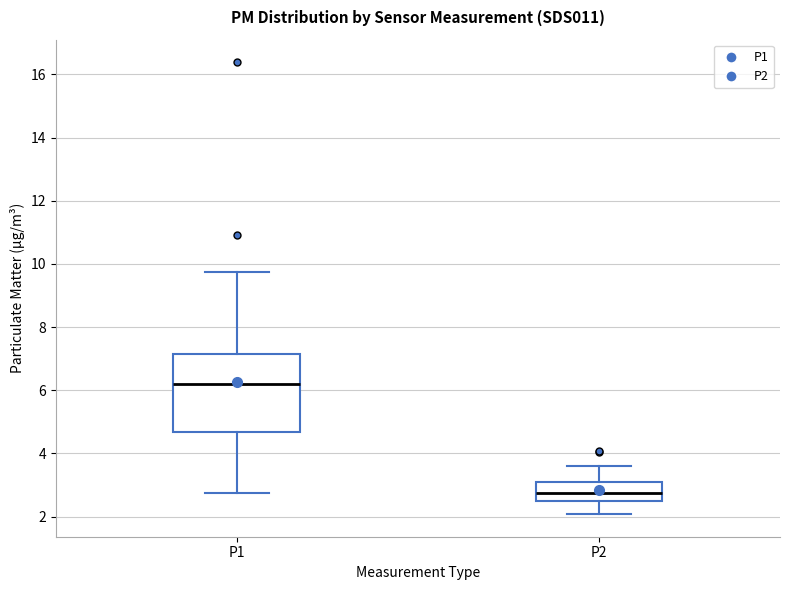

Reading left to right, transcribe this box plot: for each box, give where its median line is, the range the box spans, and where its two whiskers end, as read against the y-axis. The values are not printed on the chart, so give them approximately, as read against the axis.

P1: median 6.2, box 4.6 to 7.2, whiskers 2.8 to 9.8
P2: median 2.8, box 2.6 to 3.2, whiskers 2.0 to 3.6